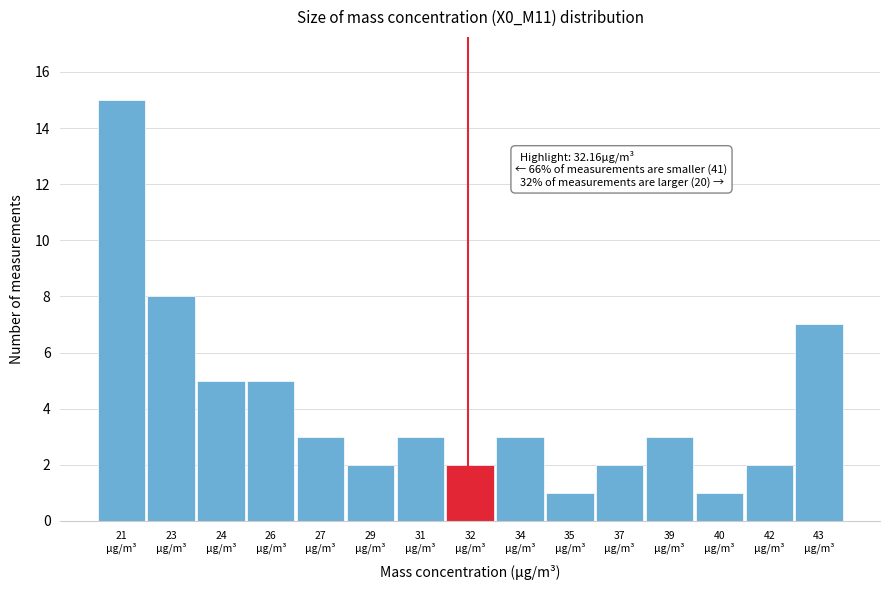

Reading left to right, transcribe all the data shown in this chart.

15	8	5	5	3	2	3	2	3	1	2	3	1	2	7